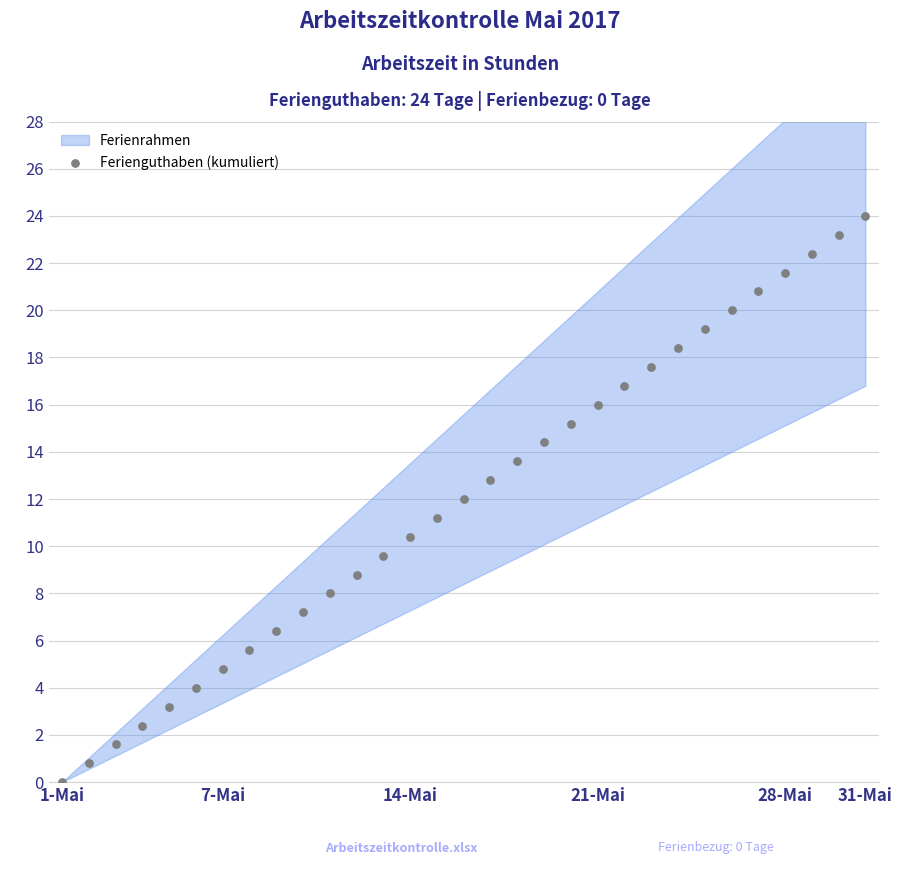

What is the range of Y values (max minus min)?

24.0